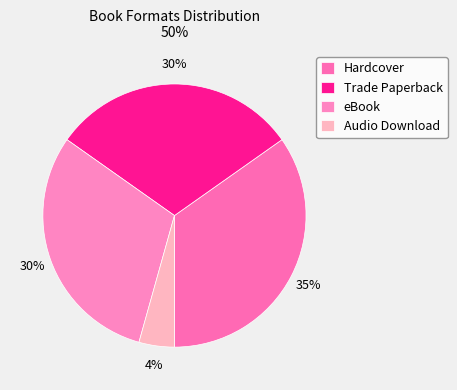

How many slices are in this pie chart?

4